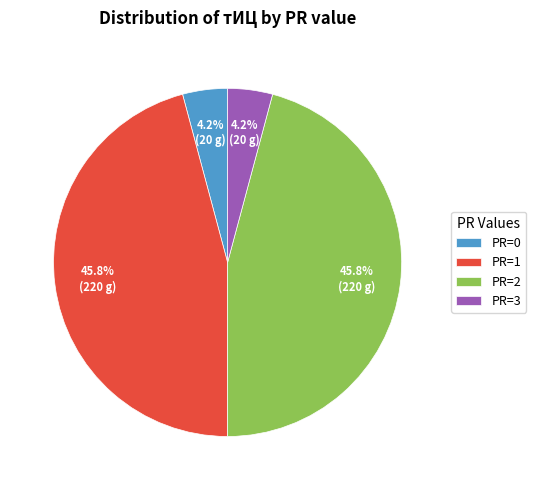

Between PR=0 and PR=2, which is larger?

PR=2